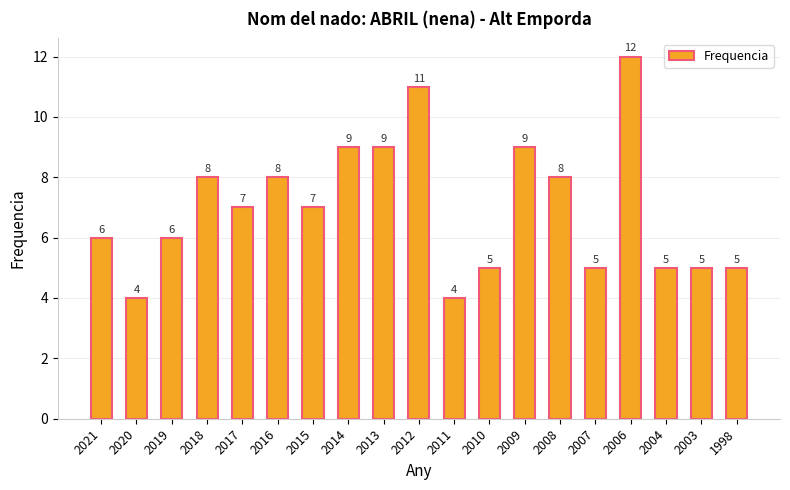

Where does the data first go above 7?

2018